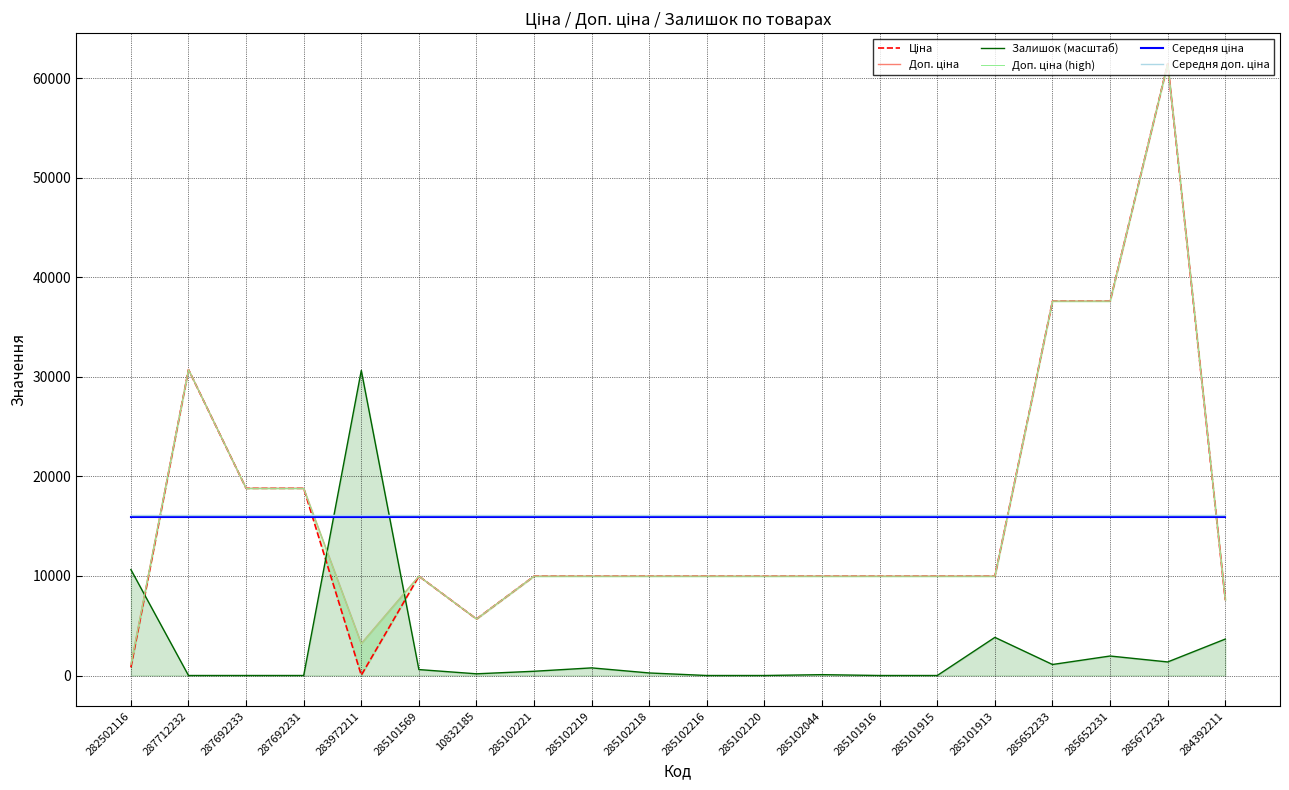

At which label does Середня ціна reach its peak?

282502116